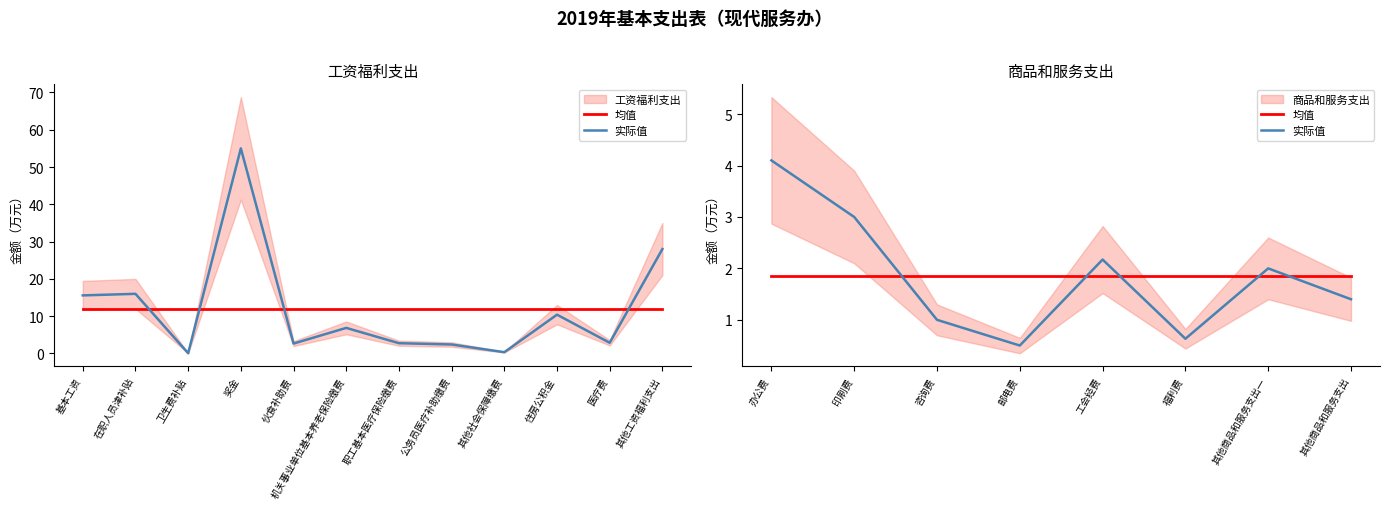

Which series has the largest total across all categories?

均值